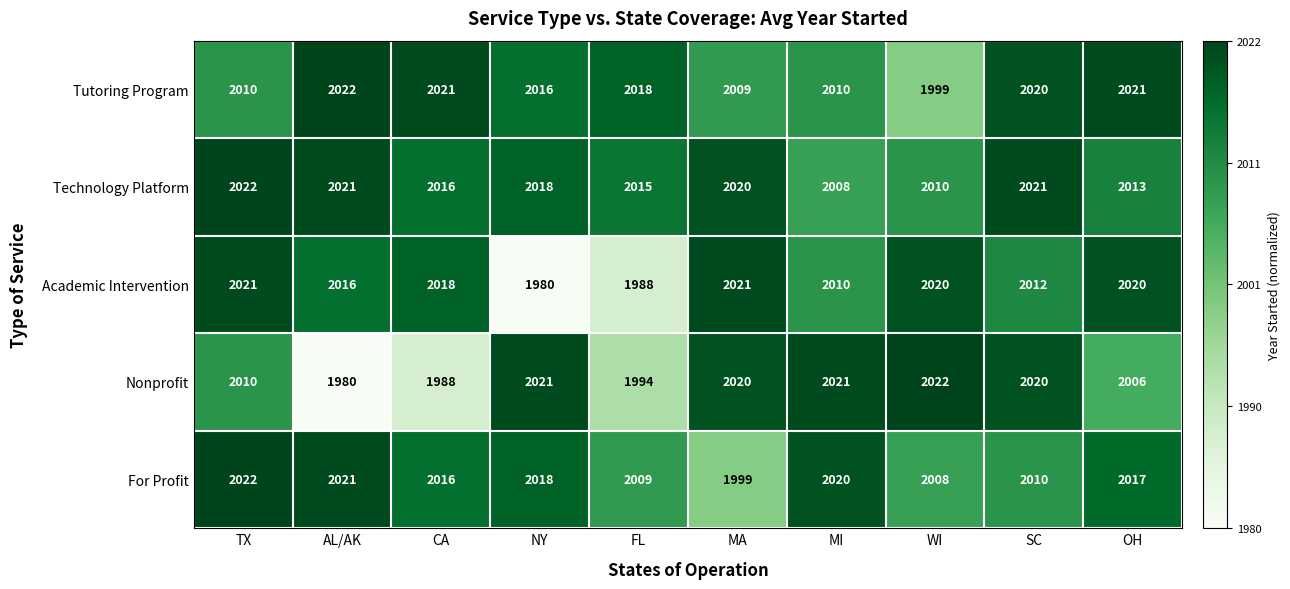

How many categories are shown in the chart?

10